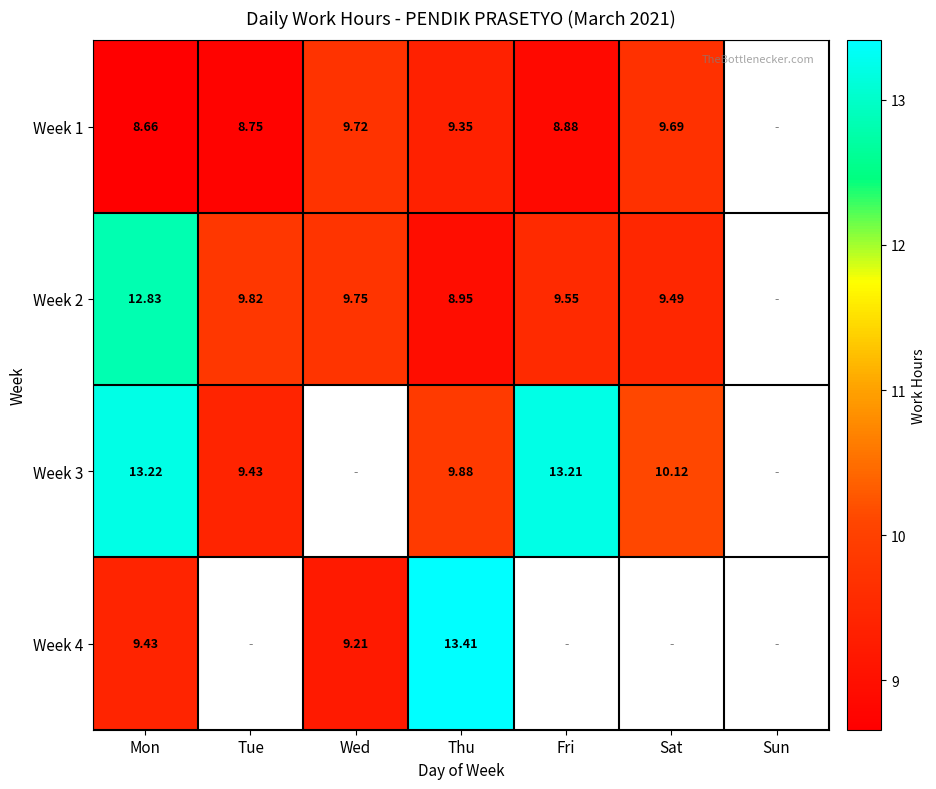

Is the value of Week 4 at Thu greater than the value of Week 2 at Mon?

Yes